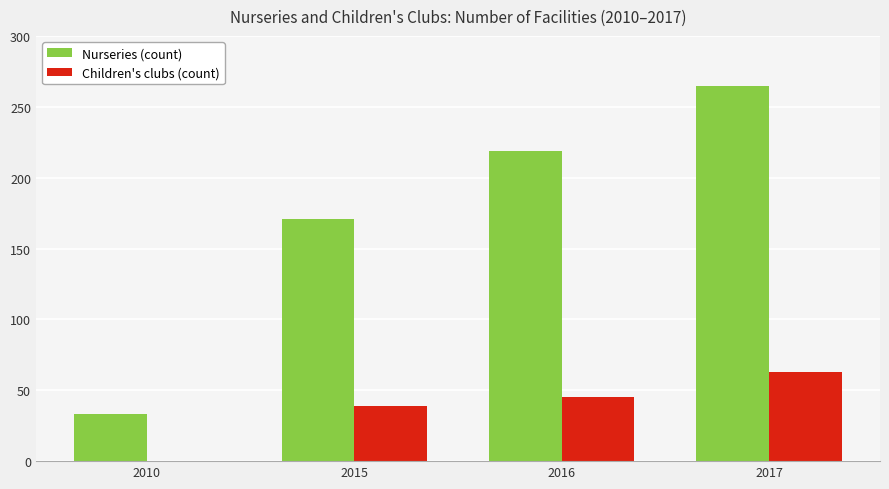

Count the number of data series in this chart.

2